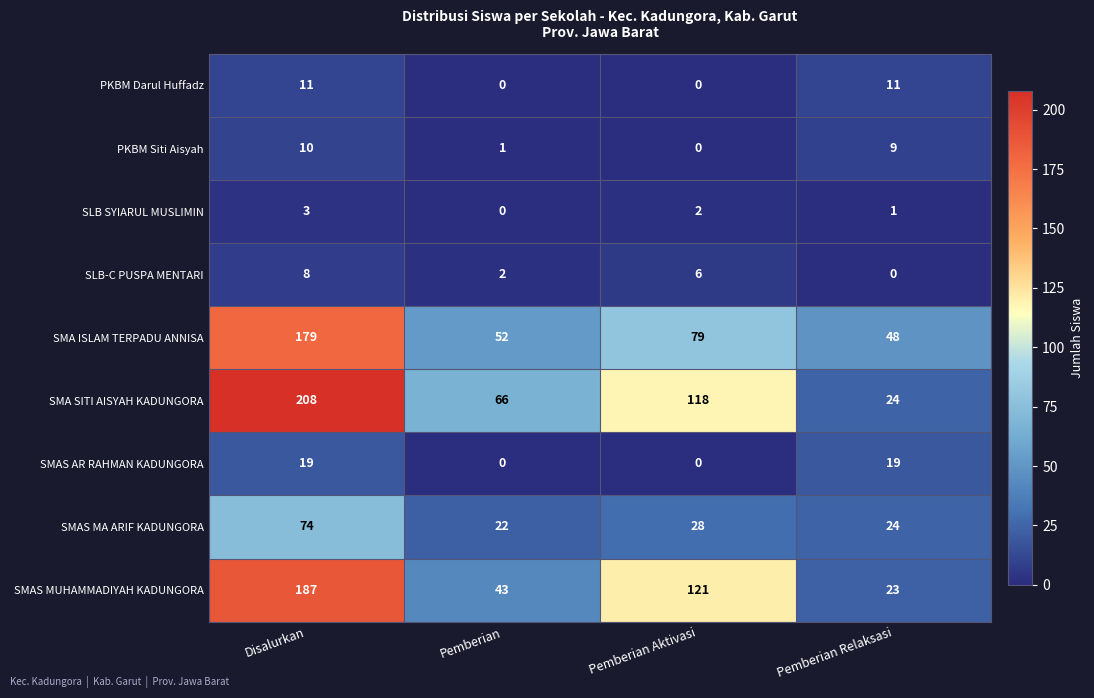

At which label is SMAS MA ARIF KADUNGORA closest to 48?

Pemberian Aktivasi